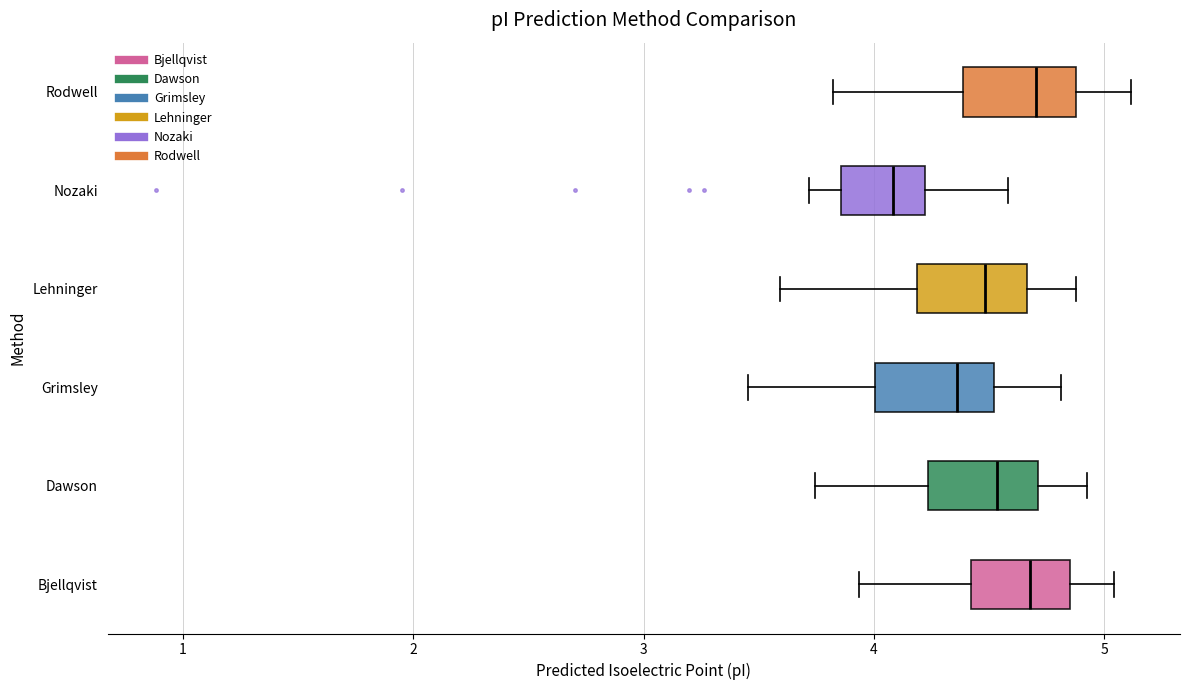

Which box's median line is the furthest to the left?

Nozaki